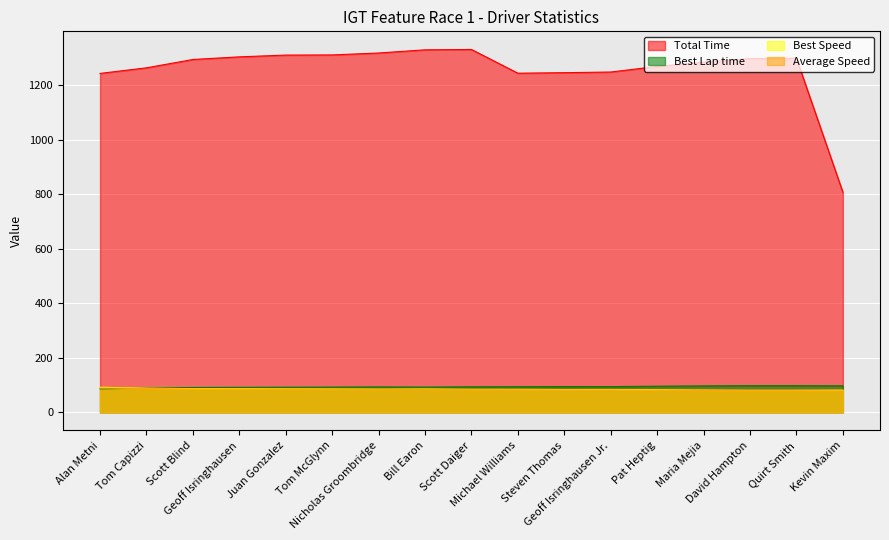

At which category does Best Speed reach its first local peak?

Bill Earon